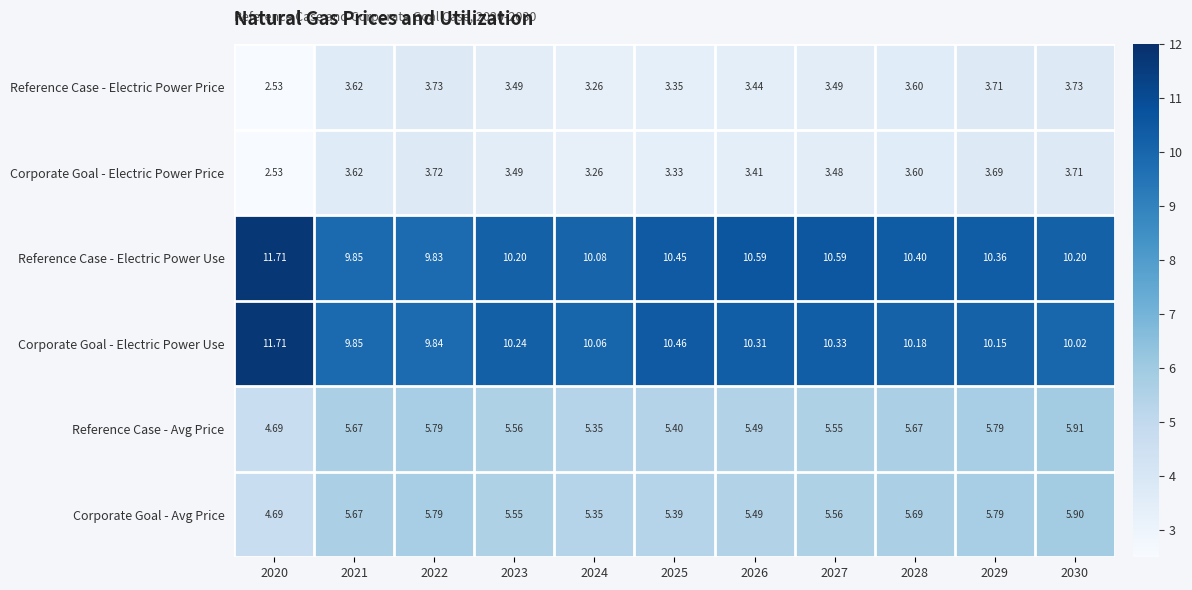

Which series has the largest total across all categories?

Reference Case - Electric Power Use